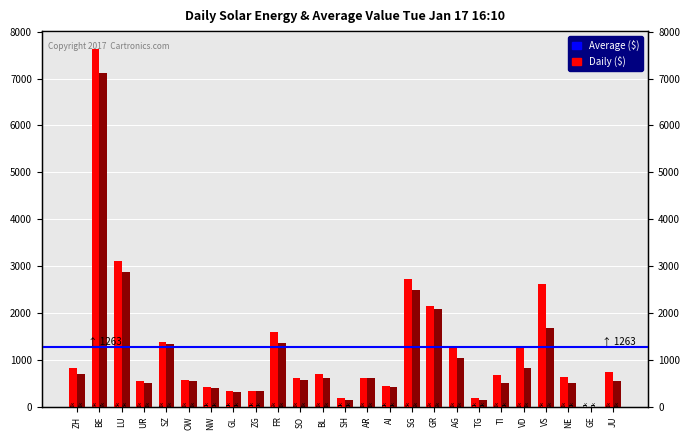

Reading left to right, list all the values displayed in this chart.

Offenhaltung Betriebe: 827	7630	3107	550	1386	572	417	331	340	1586	609	692	174	621	437	2717	2157	1269	189	685	1284	2622	637	2	732
Hangbeitrag Betriebe: 694	7122	2878	509	1329	544	404	320	328	1359	560	611	136	620	426	2489	2084	1048	152	495	829	1672	496	0	539